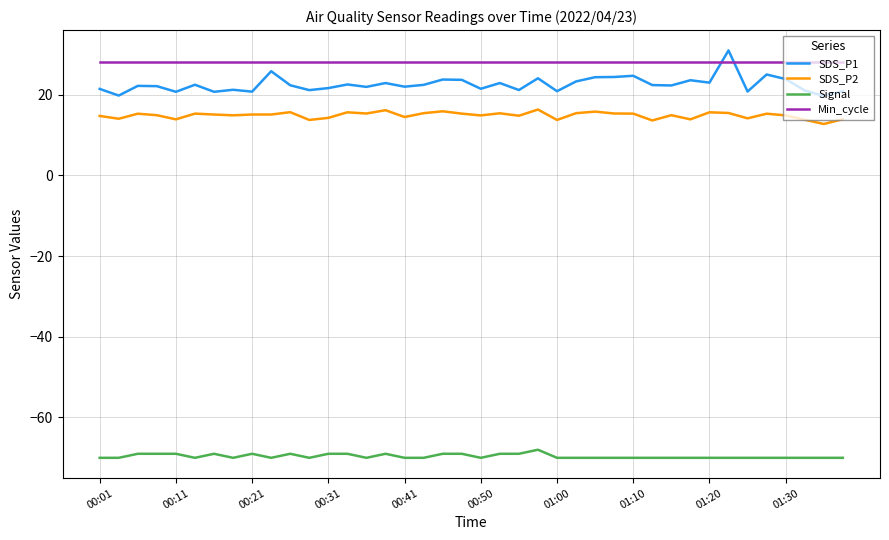

True or false: Min_cycle and SDS_P1 cross at least once.

True